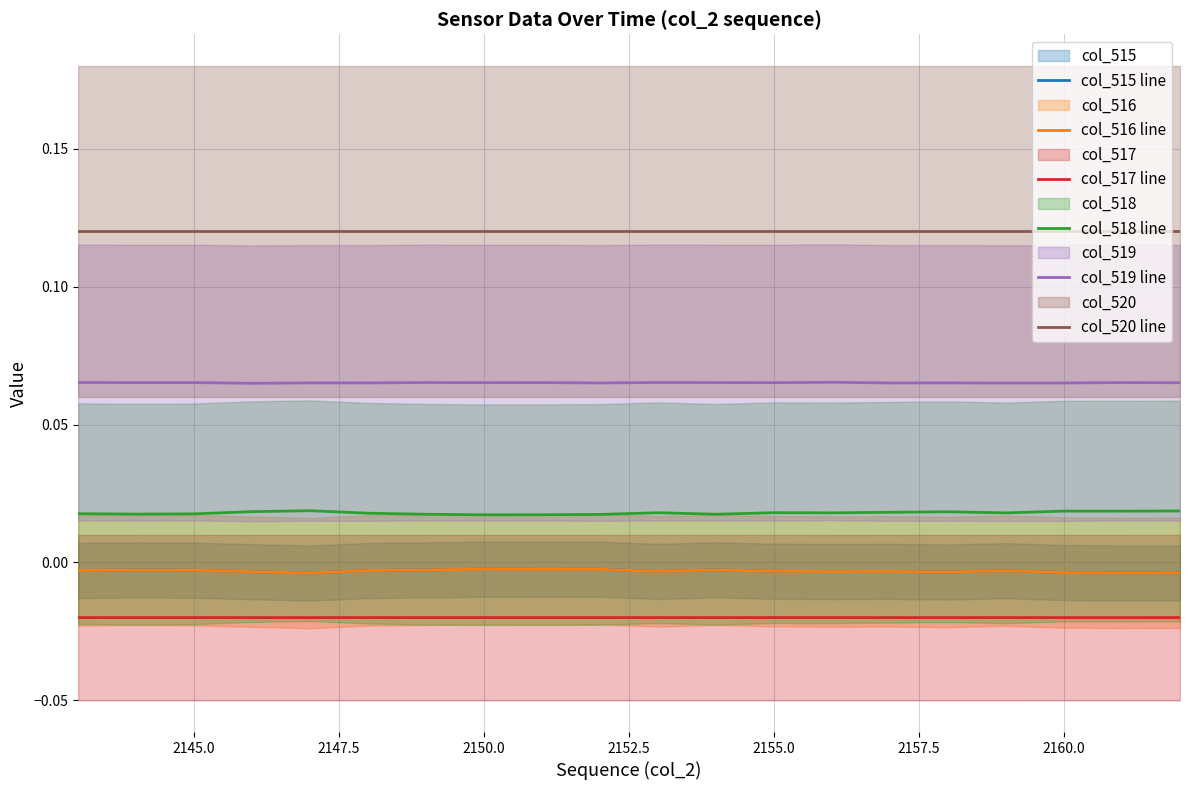

How many lines are shown in the chart?

6